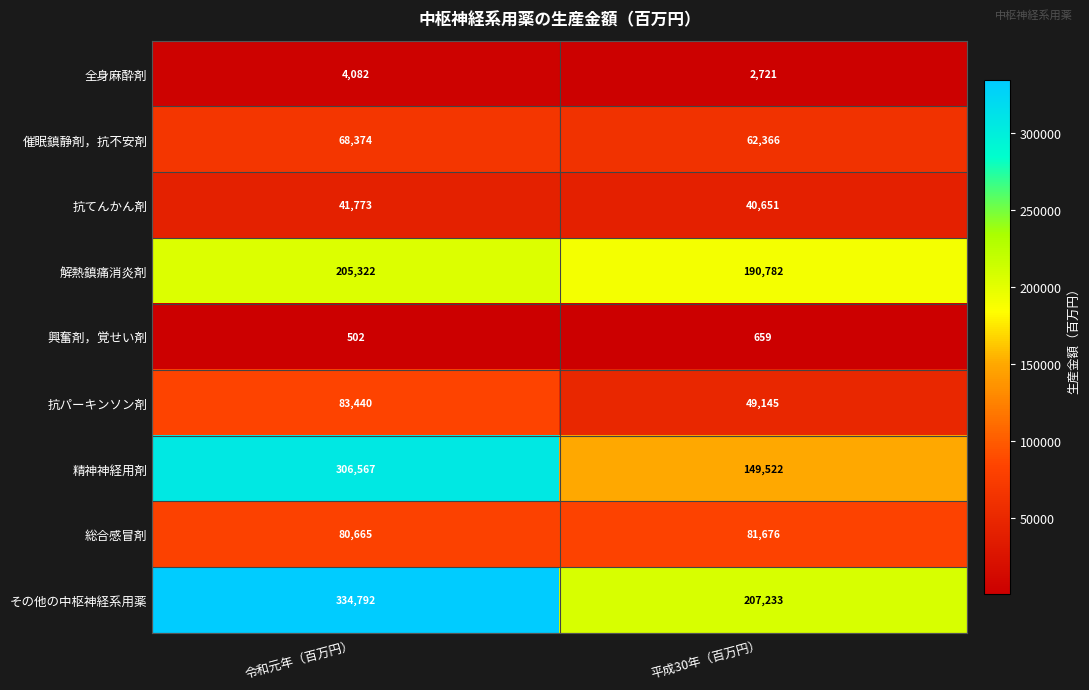

Reading right to left, list all the values displayed in this chart.

全身麻酔剤: 平成30年（百万円）=2721	令和元年（百万円）=4082
催眠鎮静剤，抗不安剤: 平成30年（百万円）=62366	令和元年（百万円）=68374
抗てんかん剤: 平成30年（百万円）=40651	令和元年（百万円）=41773
解熱鎮痛消炎剤: 平成30年（百万円）=190782	令和元年（百万円）=205322
興奮剤，覚せい剤: 平成30年（百万円）=659	令和元年（百万円）=502
抗パーキンソン剤: 平成30年（百万円）=49145	令和元年（百万円）=83440
精神神経用剤: 平成30年（百万円）=149522	令和元年（百万円）=306567
総合感冒剤: 平成30年（百万円）=81676	令和元年（百万円）=80665
その他の中枢神経系用薬: 平成30年（百万円）=207233	令和元年（百万円）=334792